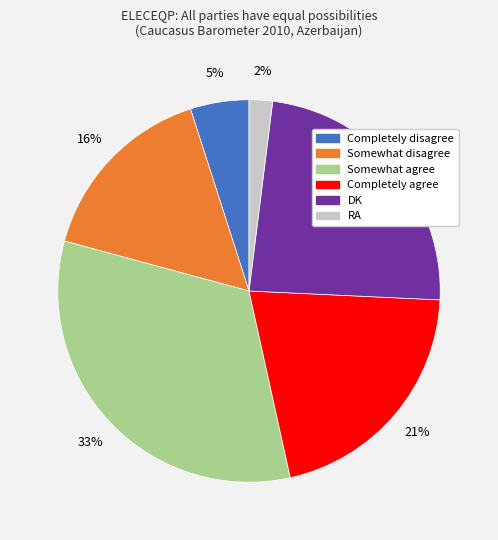

To the nearest percent, what portion does Somewhat disagree represent?

16%